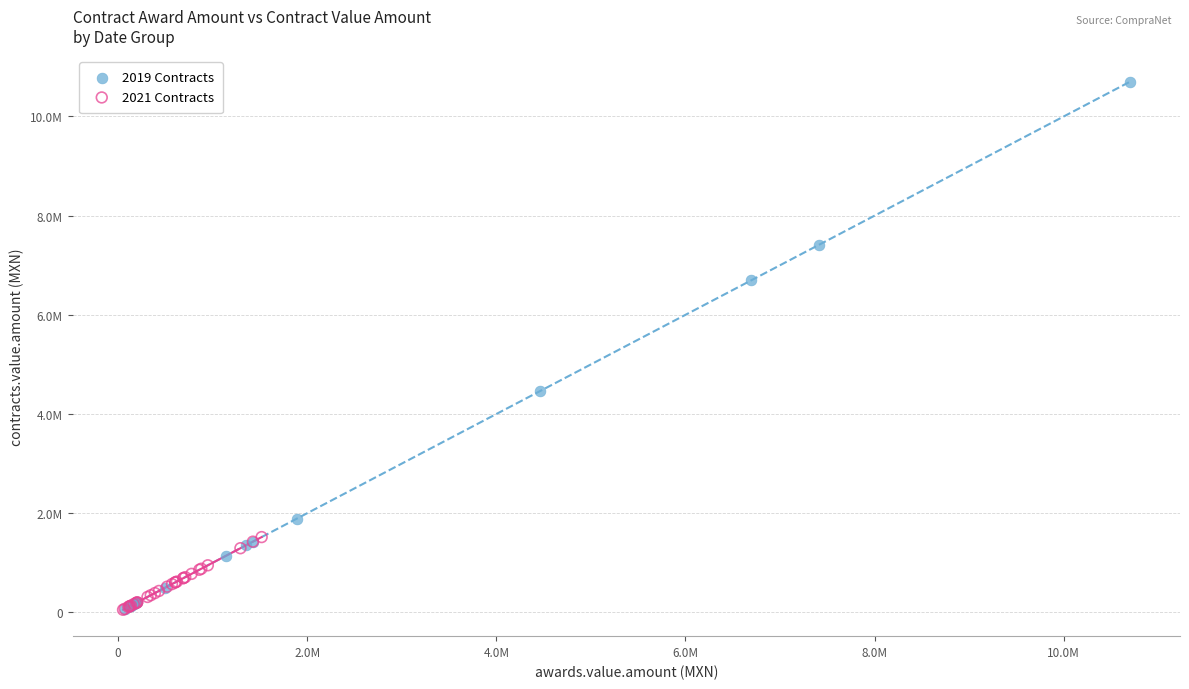

What are all the series names shown in the legend?

2019 Contracts, 2021 Contracts